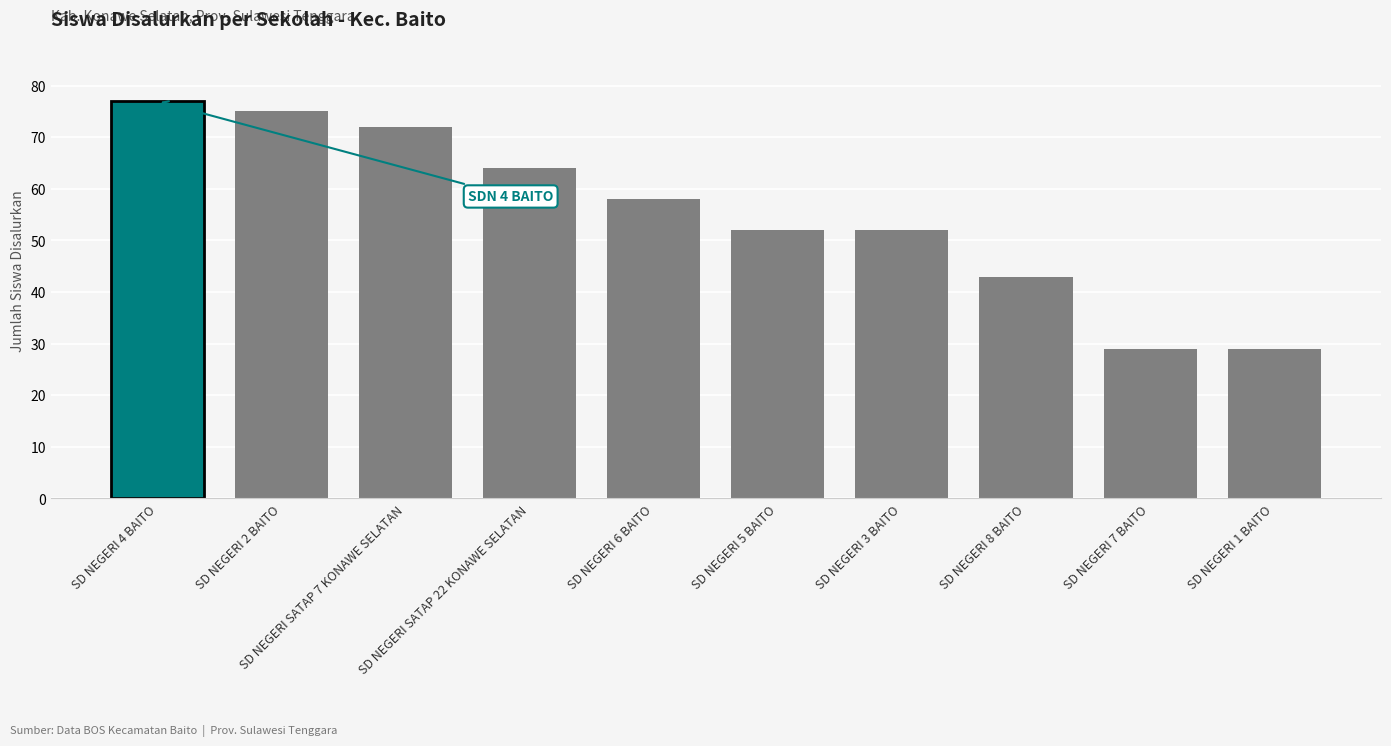

Reading left to right, list all the values displayed in this chart.

77	75	72	64	58	52	52	43	29	29